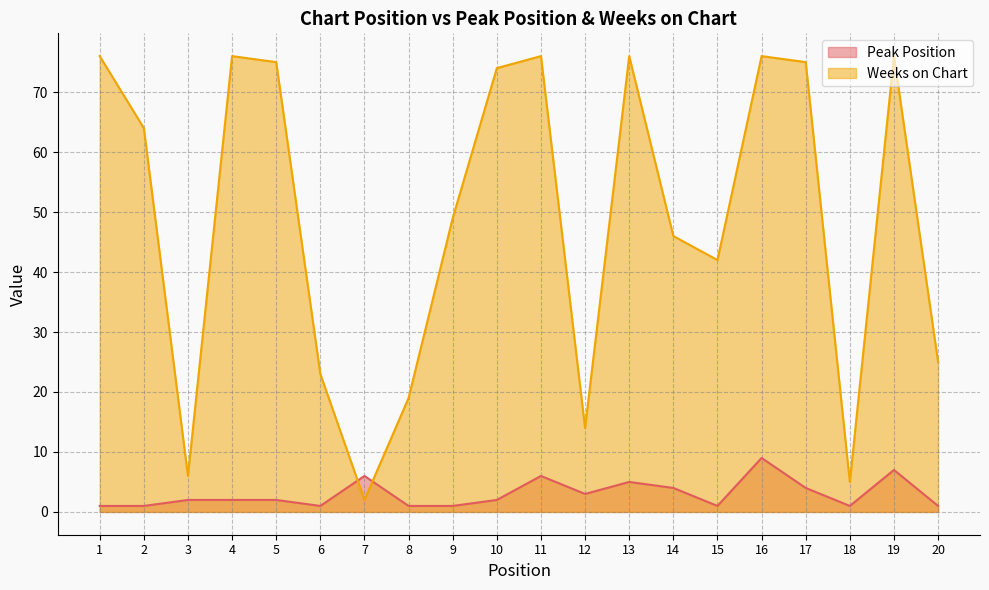

The Peak Position series shows 3 at 3. True or false?

False